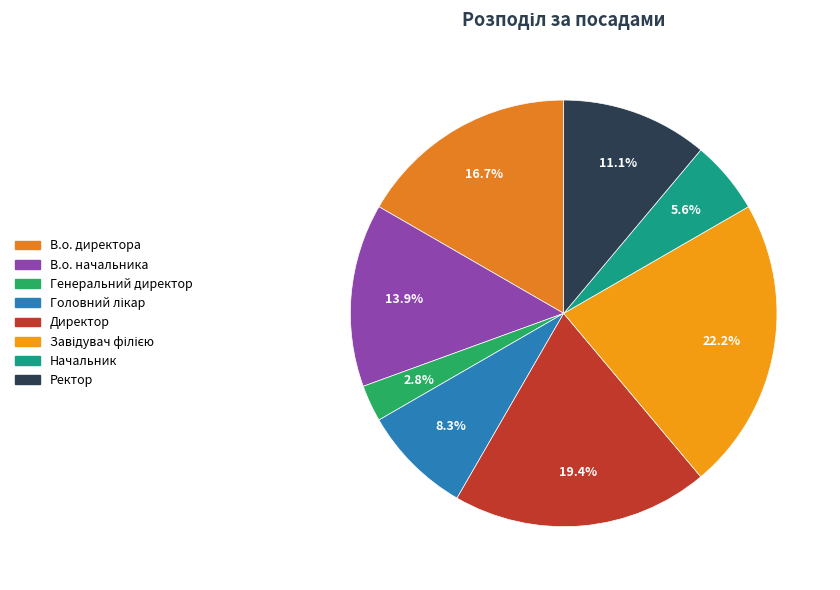

Count the number of slices in the pie.

8